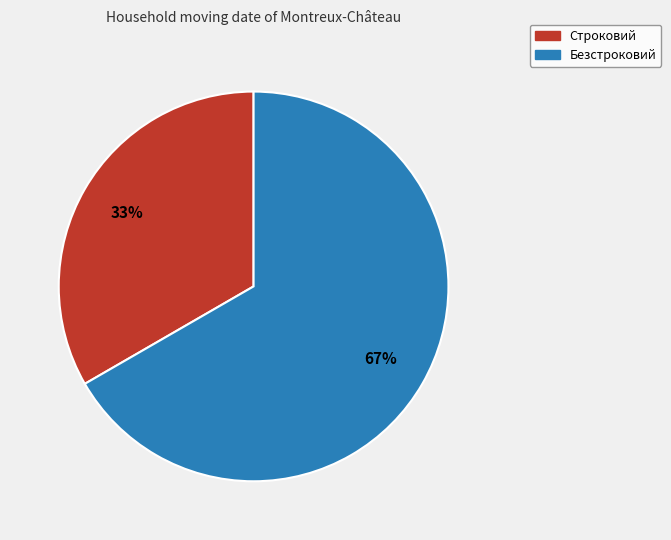

What is the ratio of the value at Строковий to the value at Безстроковий?

0.5